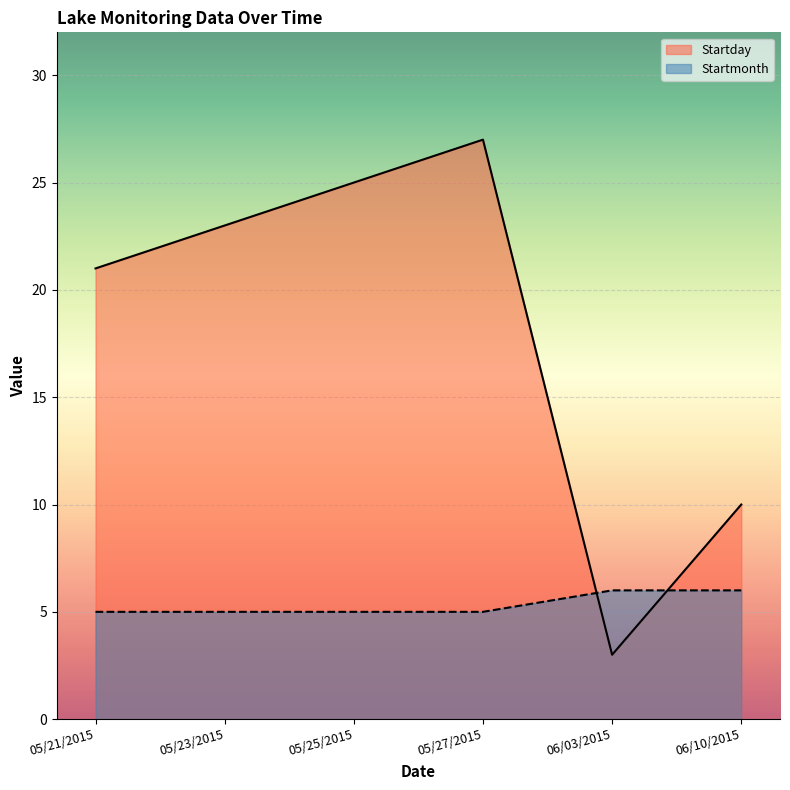

Reading left to right, list all the values displayed in this chart.

Startday: 05/21/2015=21	05/23/2015=23	05/25/2015=25	05/27/2015=27	06/03/2015=3	06/10/2015=10
Startmonth: 05/21/2015=5	05/23/2015=5	05/25/2015=5	05/27/2015=5	06/03/2015=6	06/10/2015=6